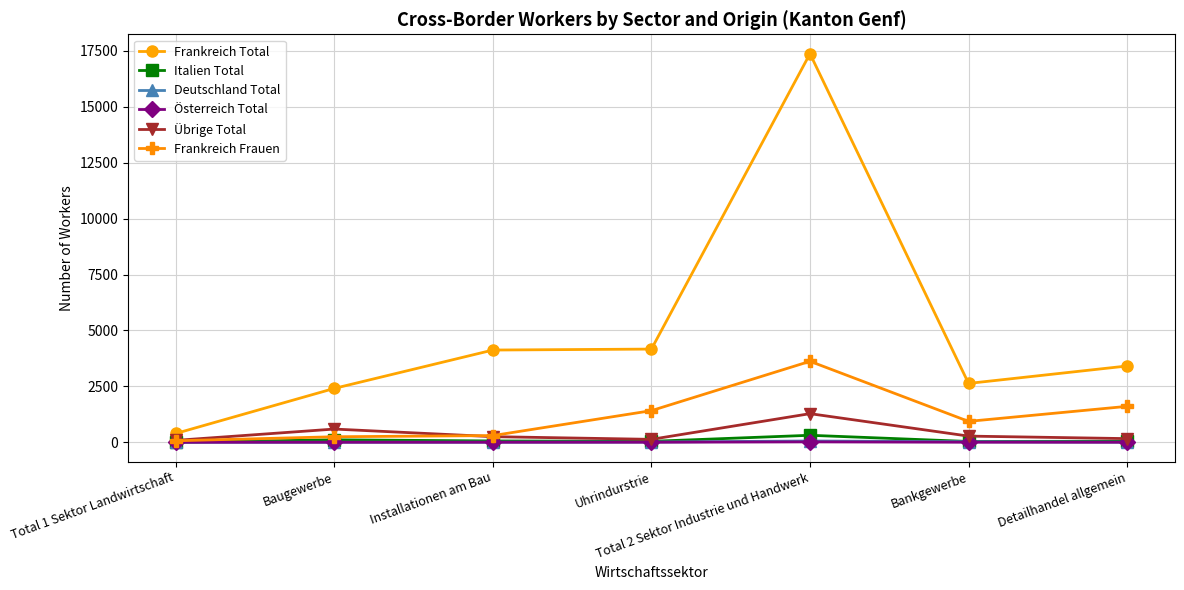

What is the sum of all Italien Total values?

604